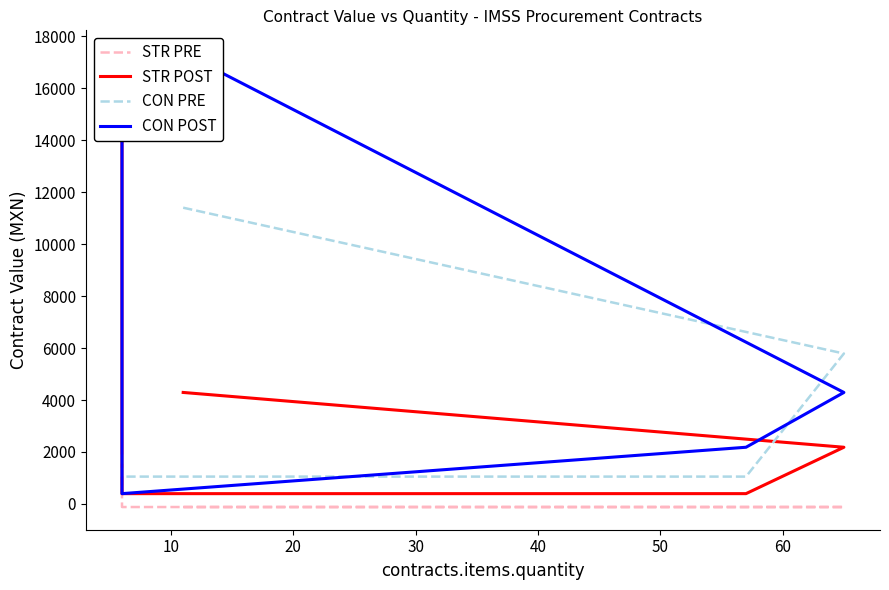

True or false: STR POST has a value of 222.3 at 20.

False